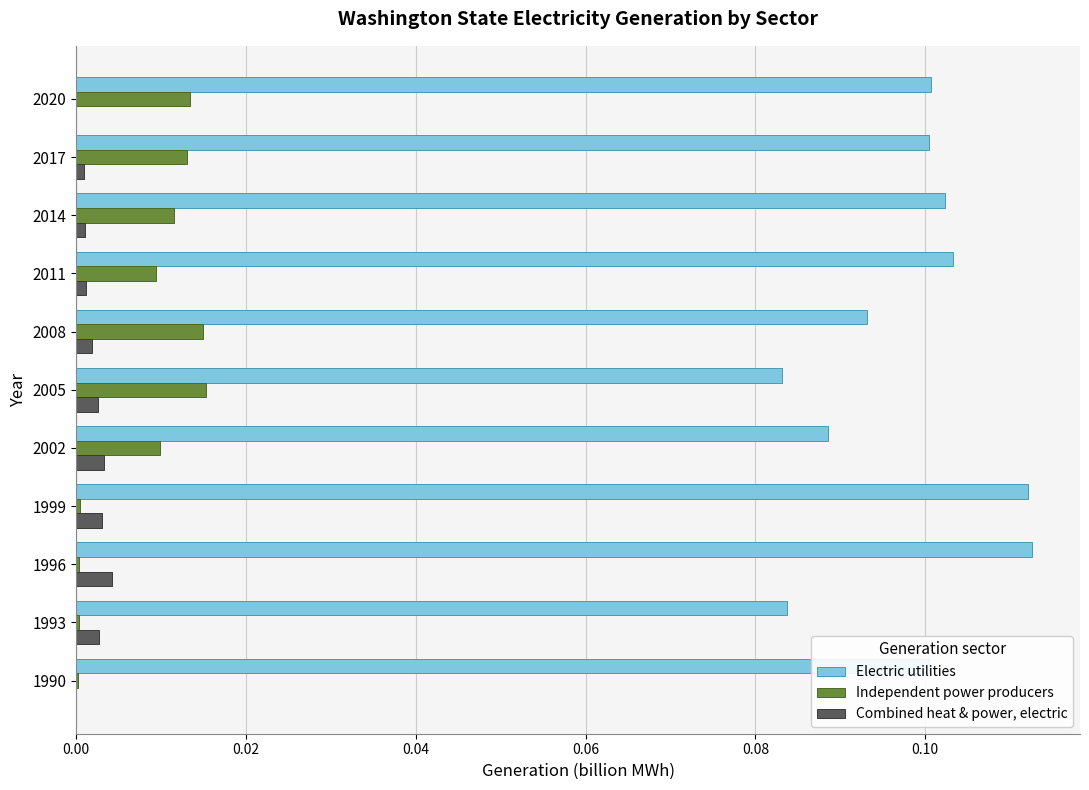

Count the number of categories in the chart.

11